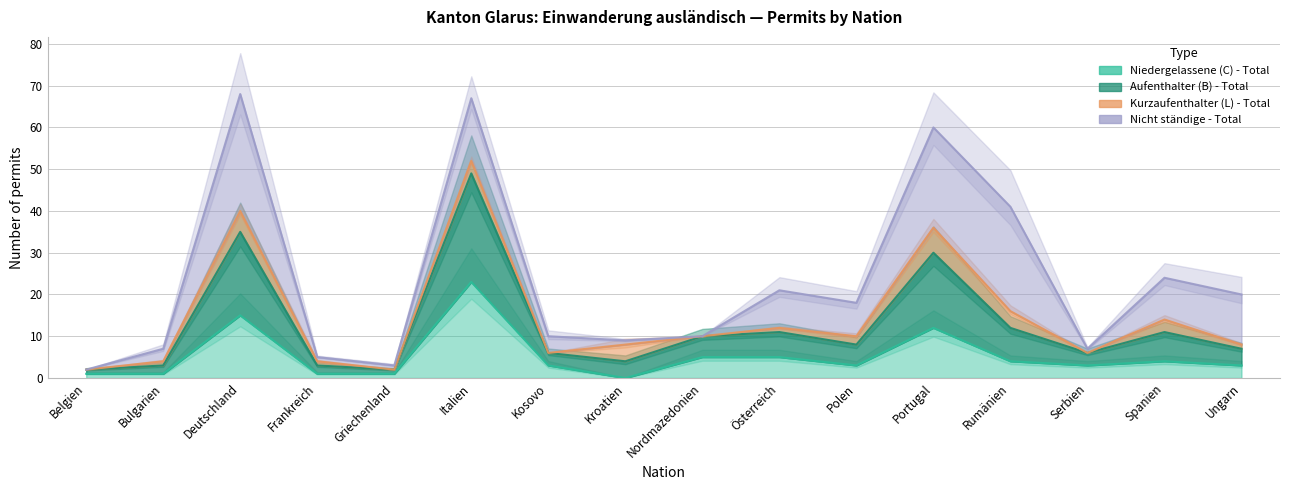

How many data points in Aufenthalter (B) - Total are less than 10?

8